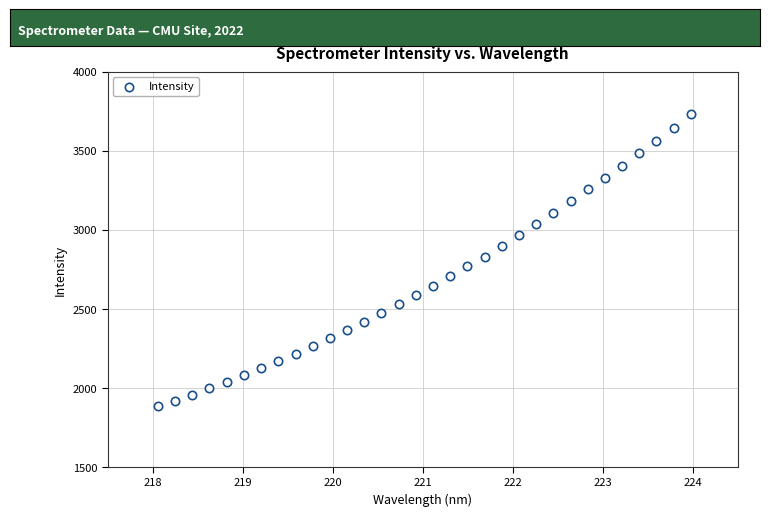

What is the range of X values (max minus min)?

5.9